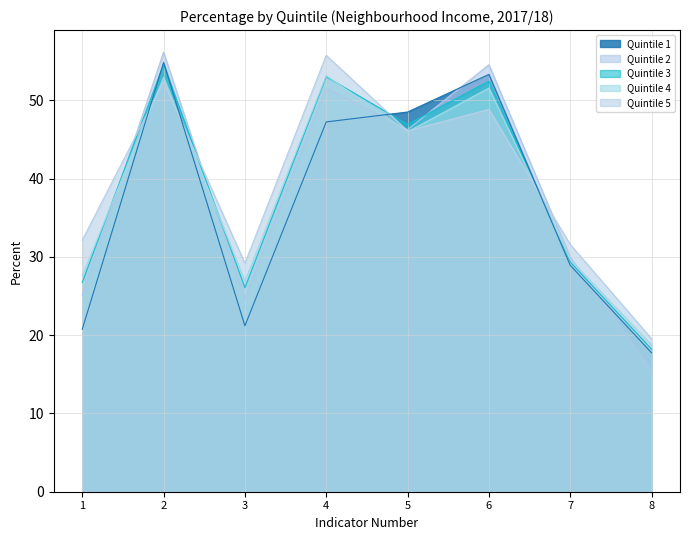

Where does the Quintile 2 series first go above 46?

2